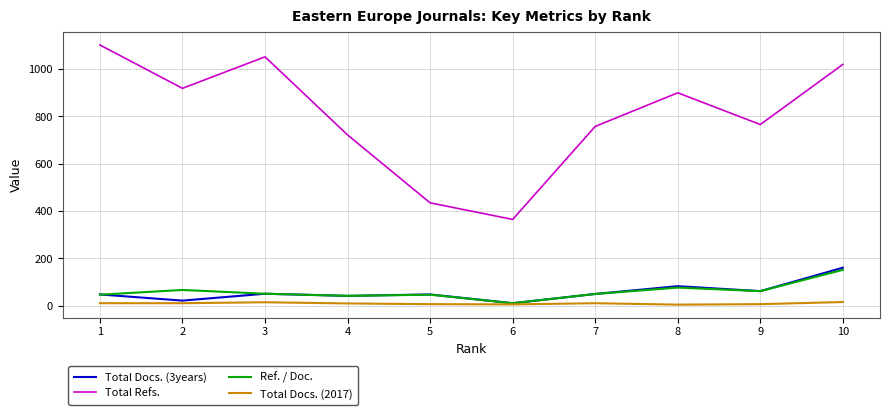

What is the difference between the second highest and minimum values in the Total Docs. (3years) series?

72